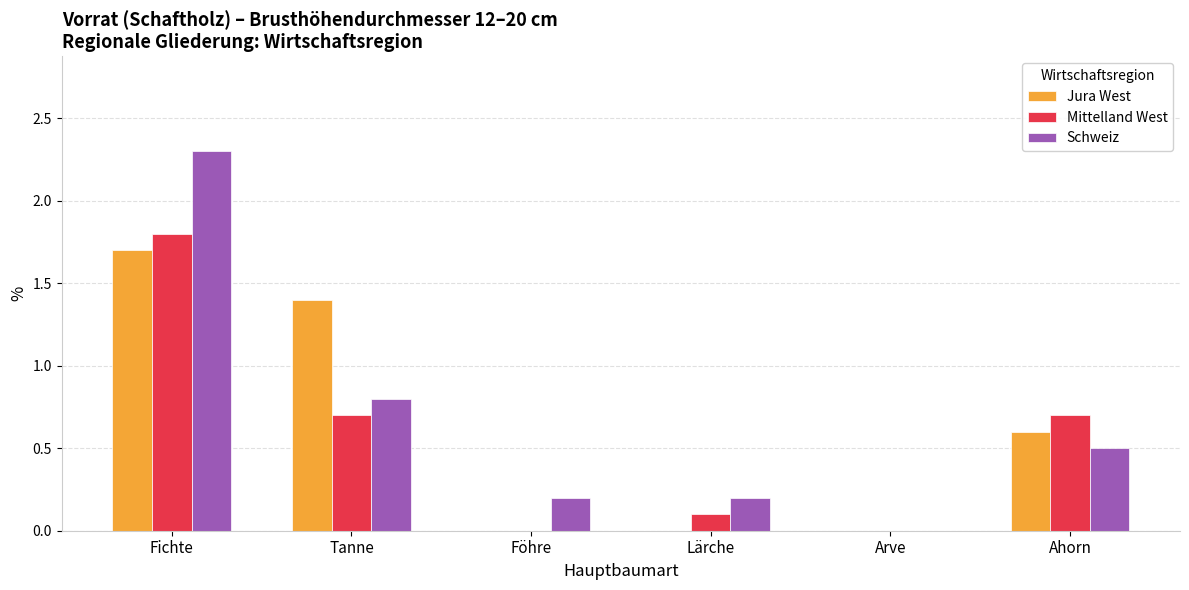

Which category has the highest value across all series?

Fichte